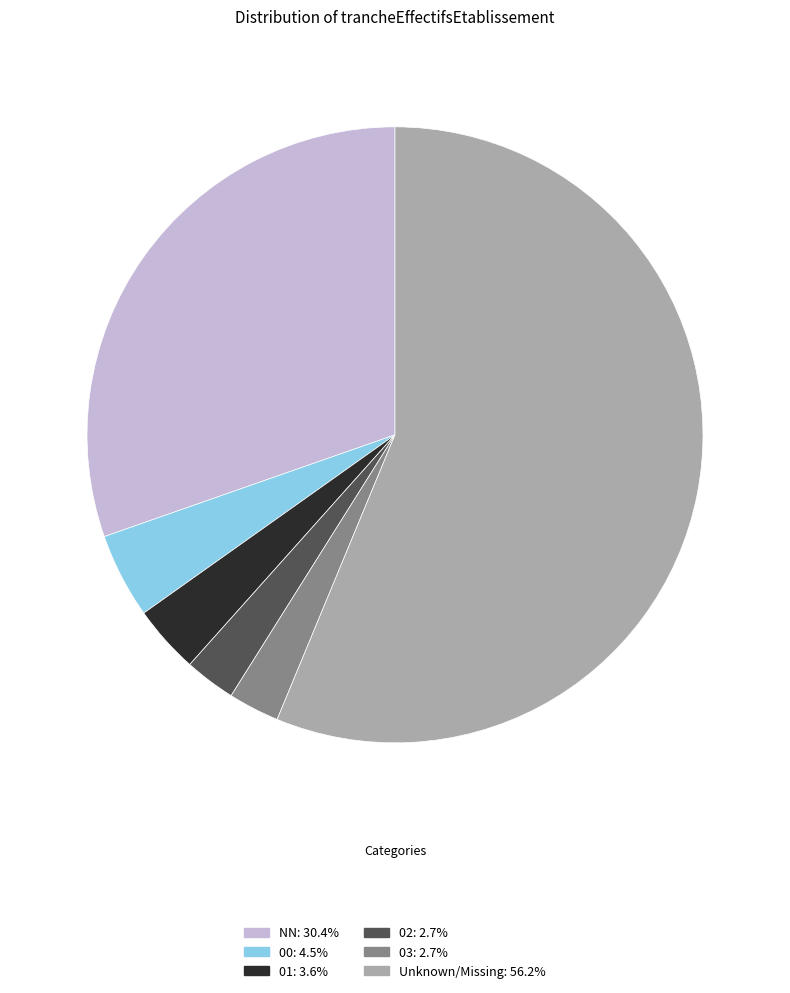

Does any single category account for the majority?

Yes